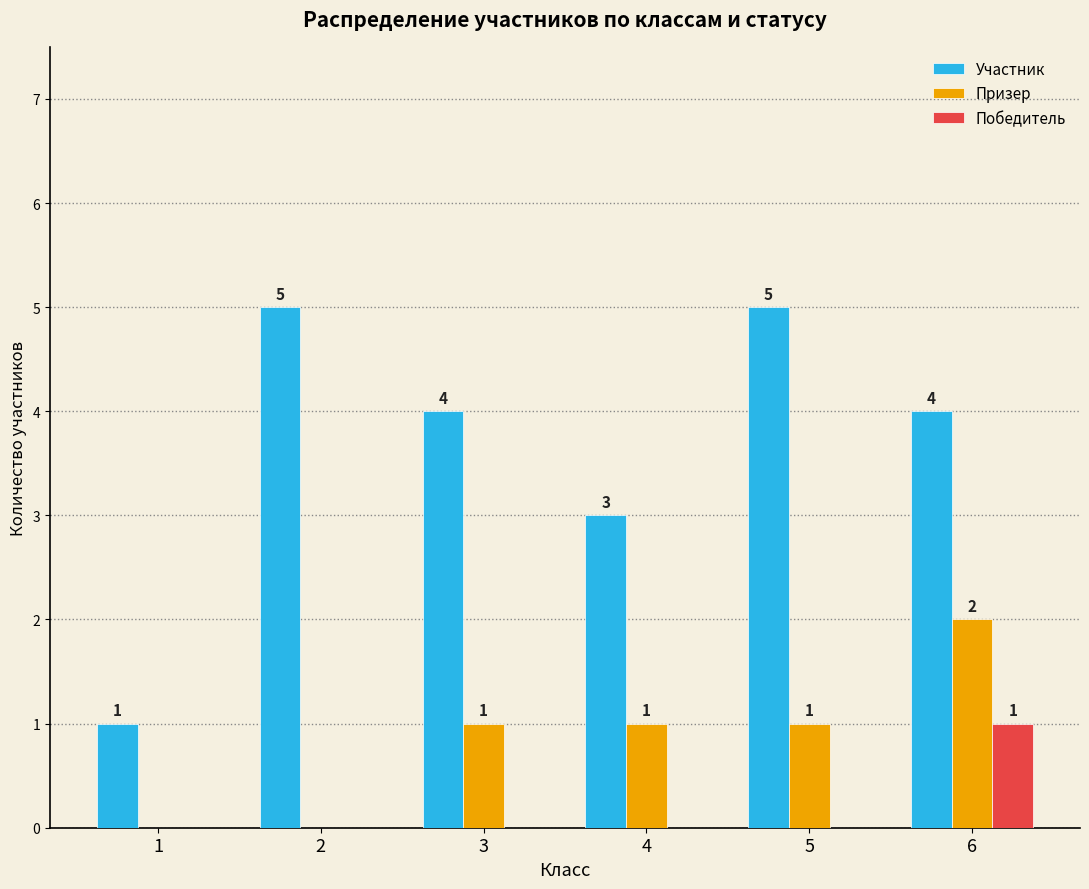

Which series changed the most between 3 and 4?

Участник